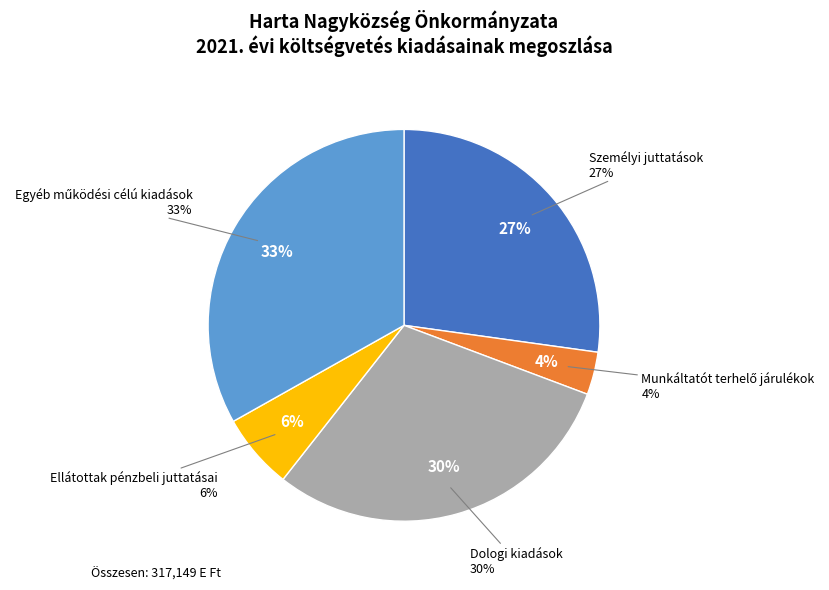

How many segments does this pie chart have?

5